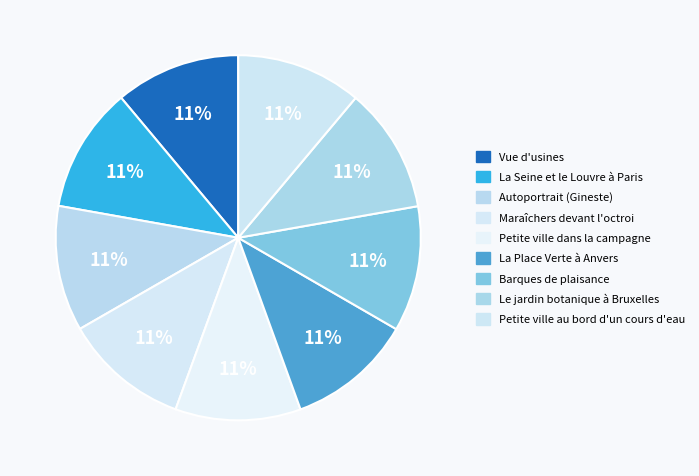

How many segments does this pie chart have?

9